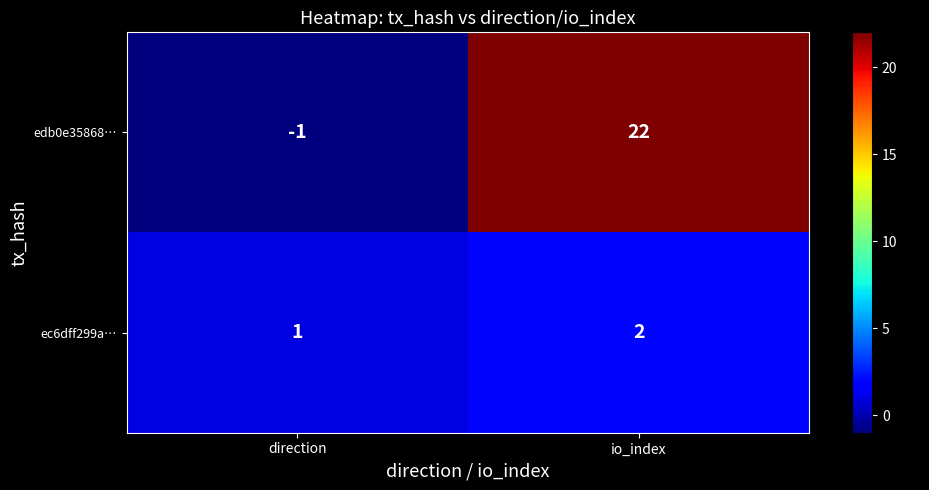

Reading left to right, what are all the values shown in this chart?

edb0e35868…: direction=-1	io_index=22
ec6dff299a…: direction=1	io_index=2